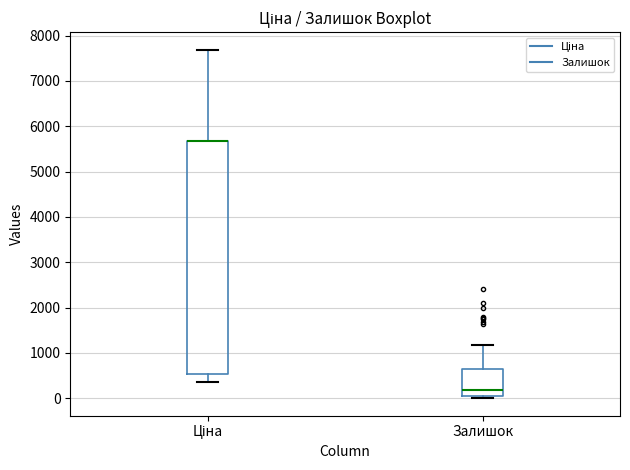

Reading left to right, read every box against the y-axis: the position of its median line, the range the box covers, and the ends of its whiskers. The values are not printed on the chart, so give them approximately, as read against the axis.

Ціна: median 5700 (drawn on the box's upper edge), box 500 to 5700, whiskers 400 to 7700
Залишок: median 200, box 0 to 600, whiskers 0 (just below the box's lower edge) to 1200